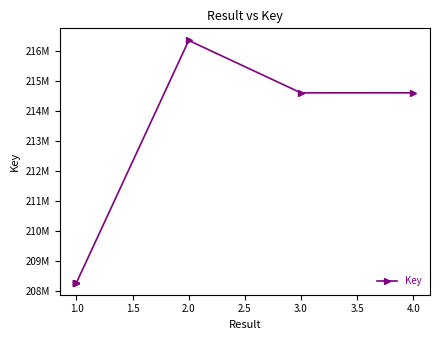

At which label is the value closest to 212319505?

3.0